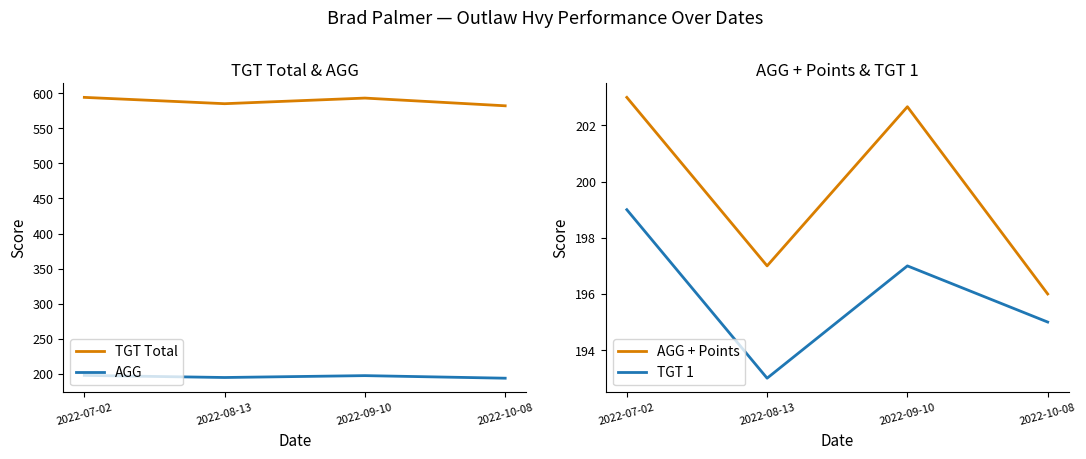

In TGT Total, how many points are lower than both neighbors (excluding endpoints)?

1